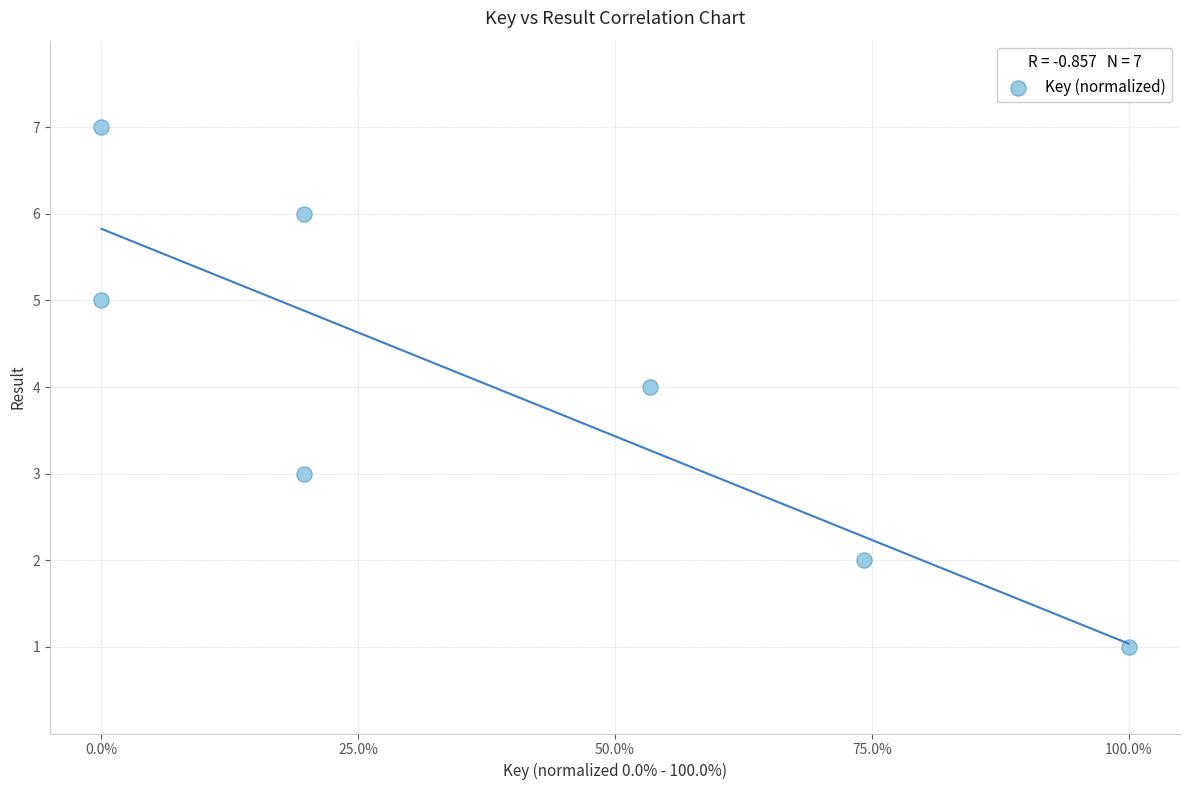

What is the range of Y values (max minus min)?

6